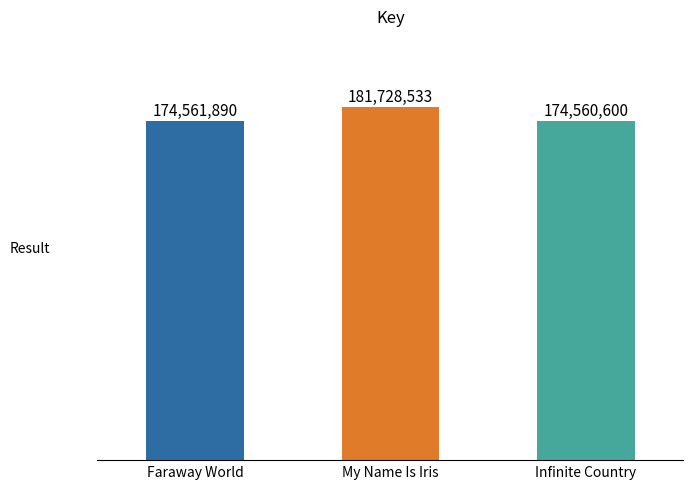

Approximately how many times larger is the value at Faraway World compared to My Name Is Iris?

1.0